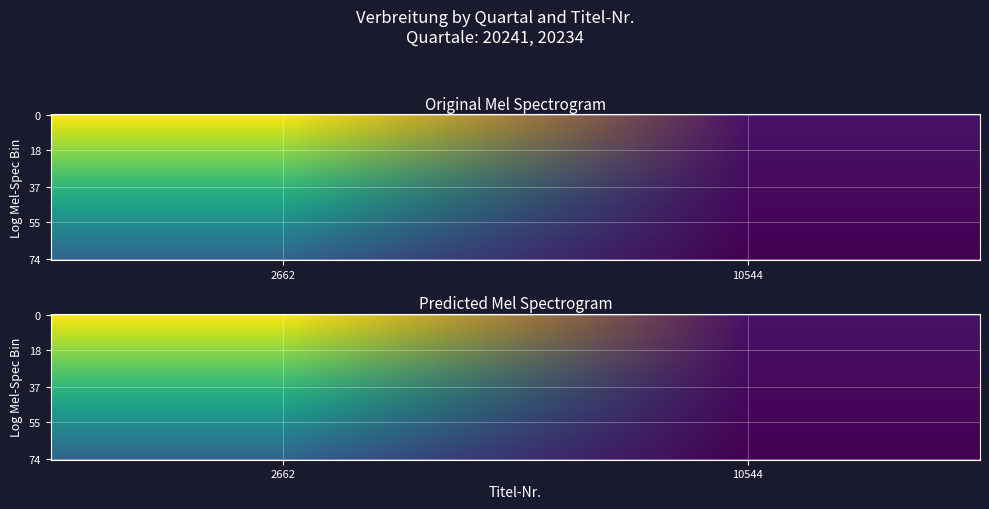

What is the maximum value for 10544?

3650